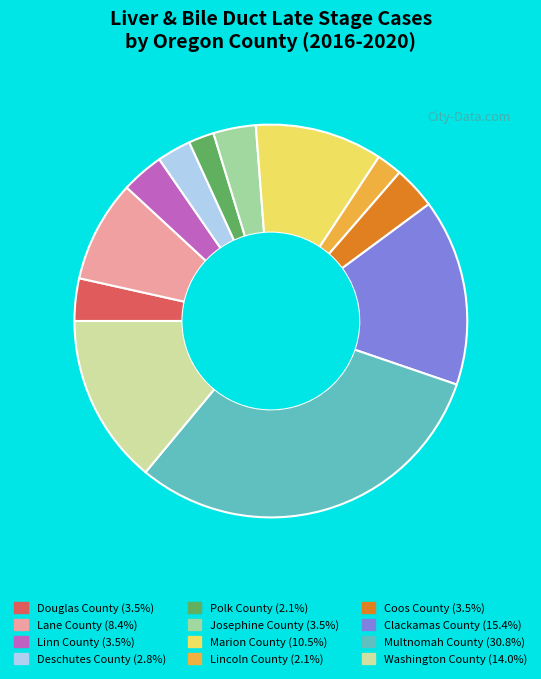

Do Marion County and Clackamas County together represent more than half of the pie?

No